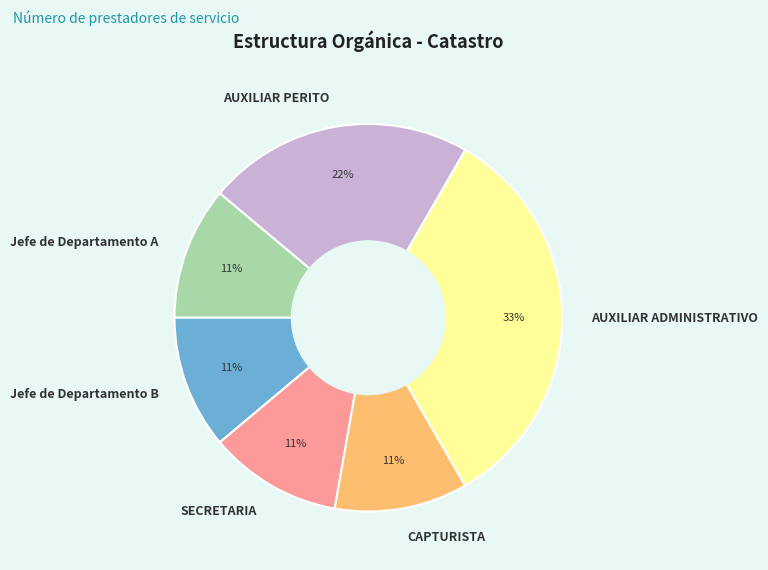

Is there a majority slice in this chart?

No